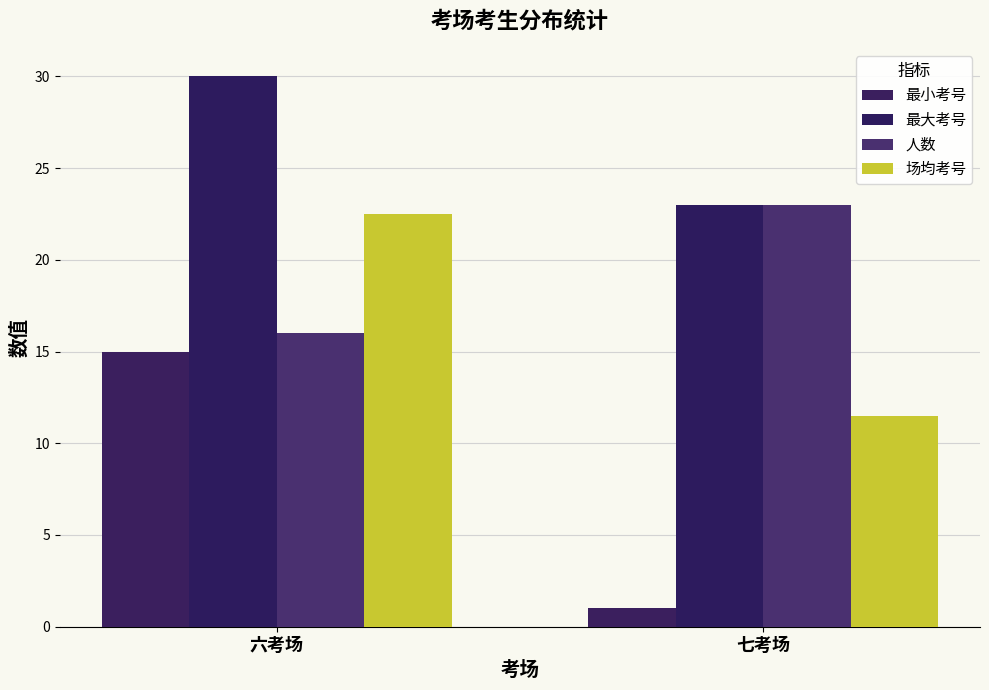

At which label is 人数 closest to 19?

六考场